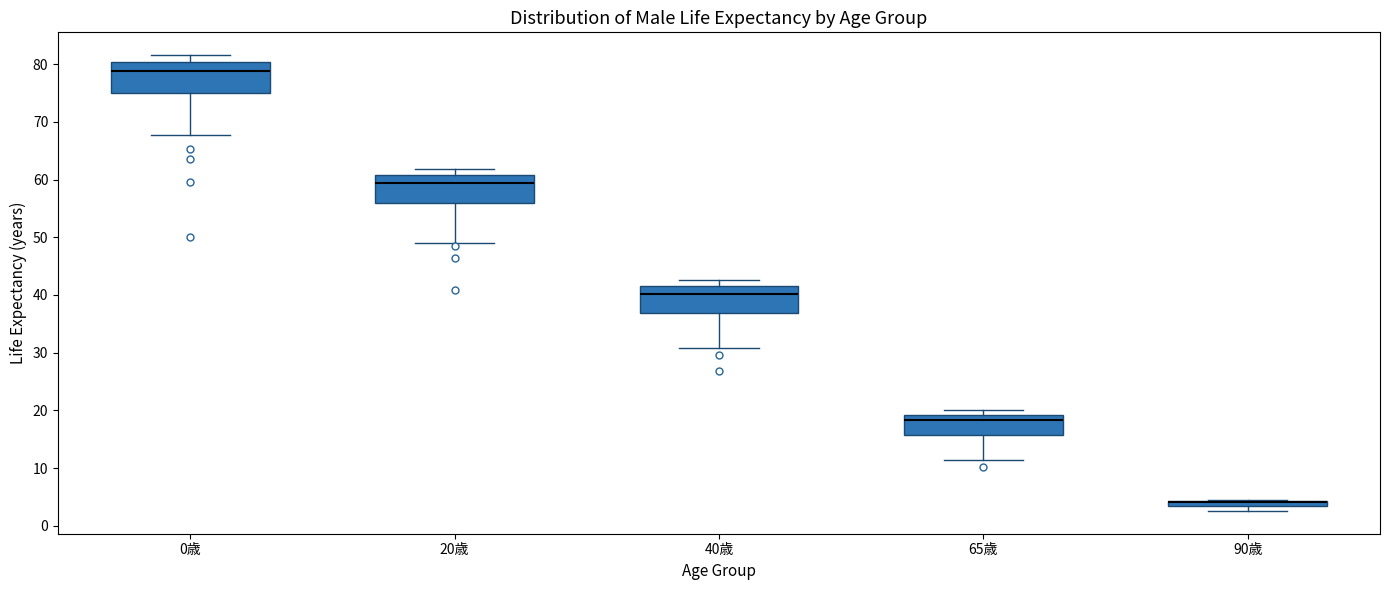

Where is the lower edge of the box for 20歳 on the y-axis? The values are not printed on the chart, so give them approximately, as read against the axis.

56